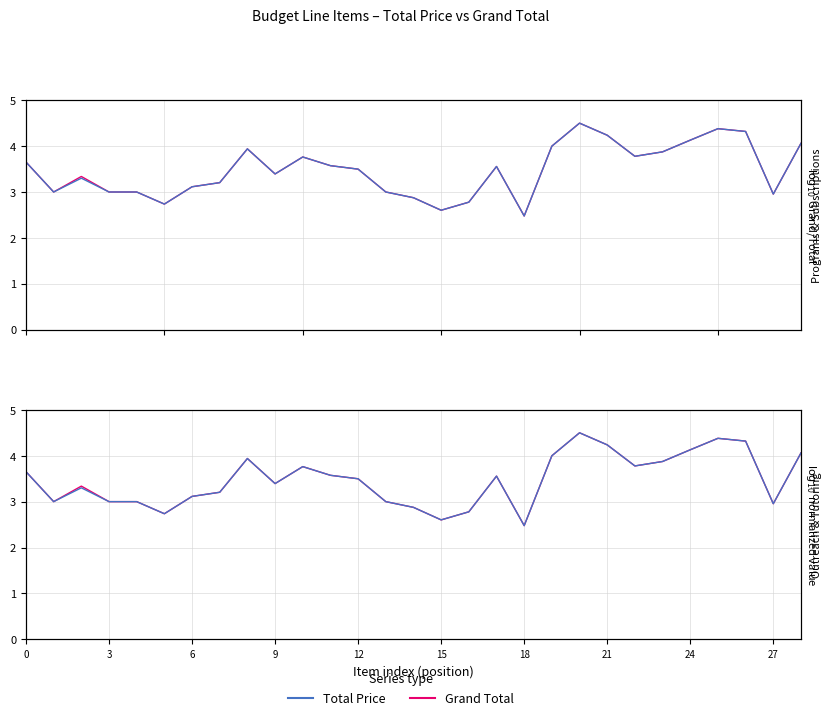

How many lines are shown in the chart?

2